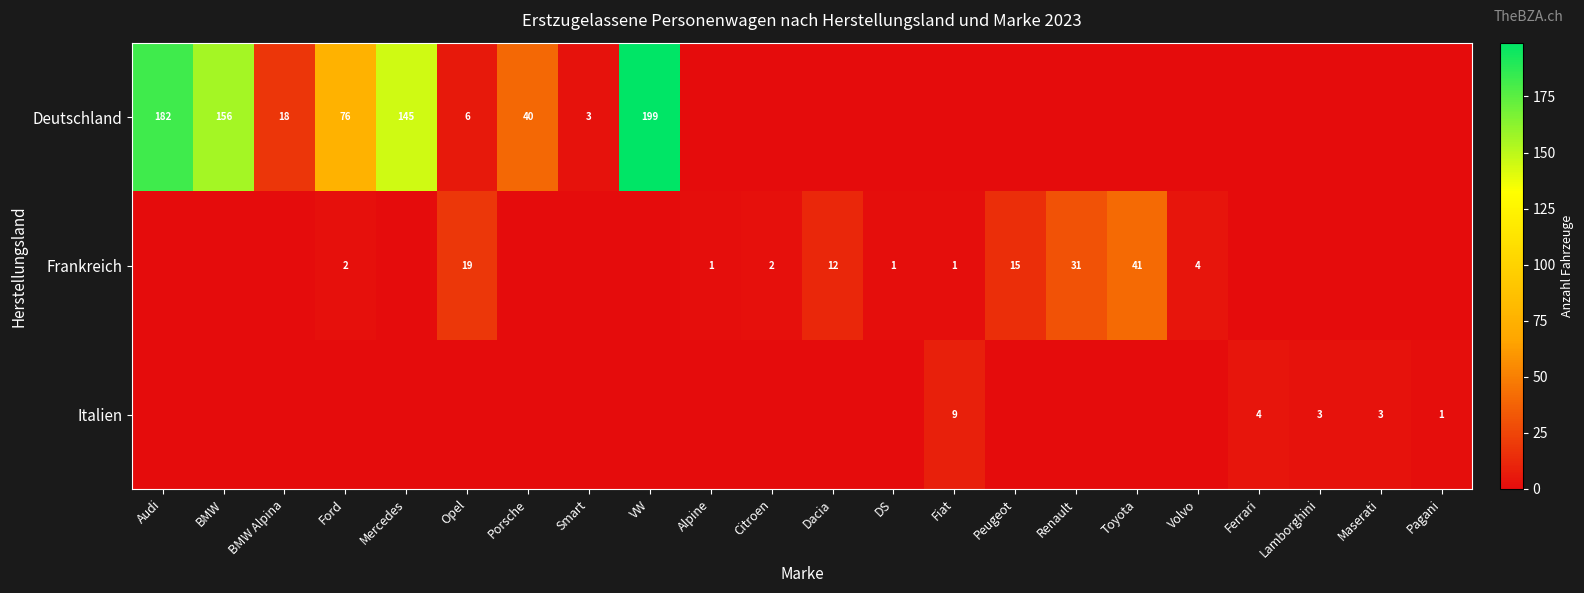

Is the value of row_1 at Opel greater than the value of row_0 at Volvo?

Yes